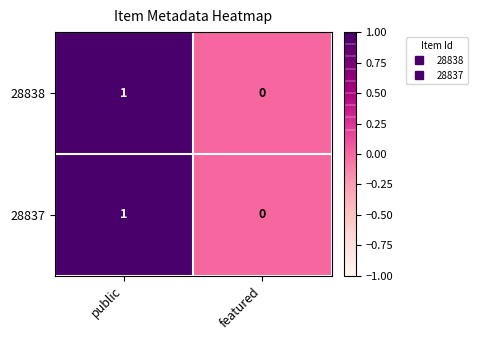

How many positive values does the 28838 series have?

1